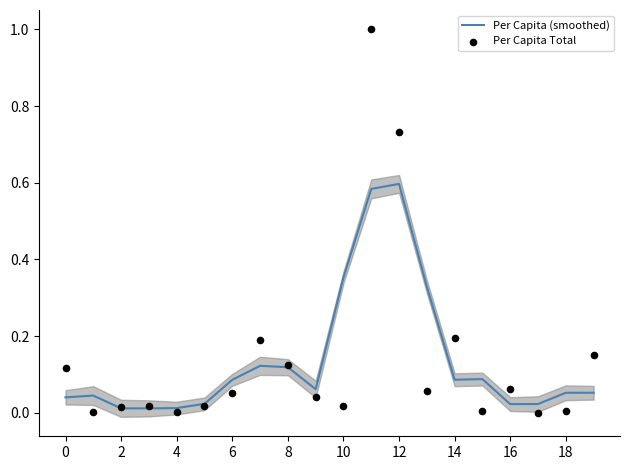

At which category is the sum across all series the highest?

11